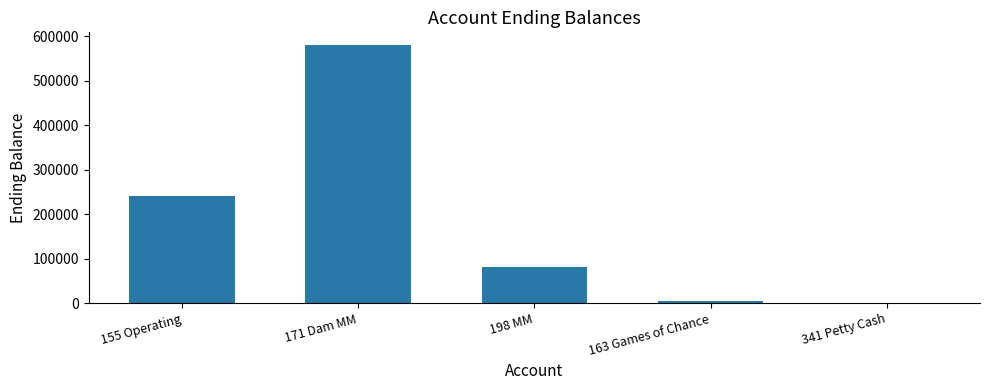

What is the maximum value shown in the chart?

579430.3